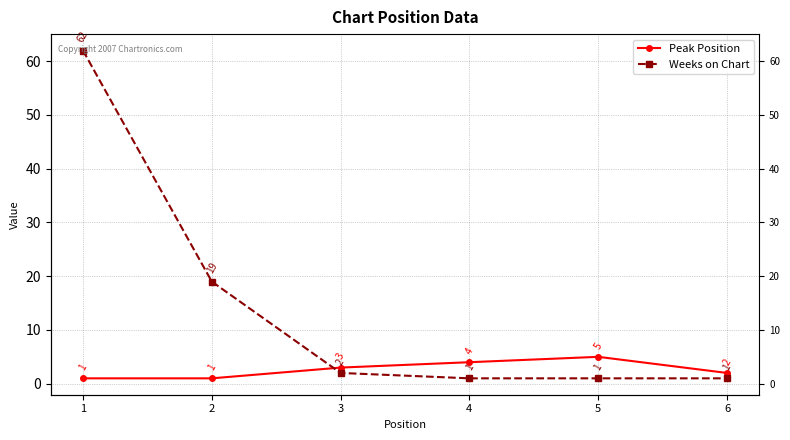

Reading left to right, transcribe all the data shown in this chart.

Peak Position: 1=1	2=1	3=3	4=4	5=5	6=2
Weeks on Chart: 1=62	2=19	3=2	4=1	5=1	6=1